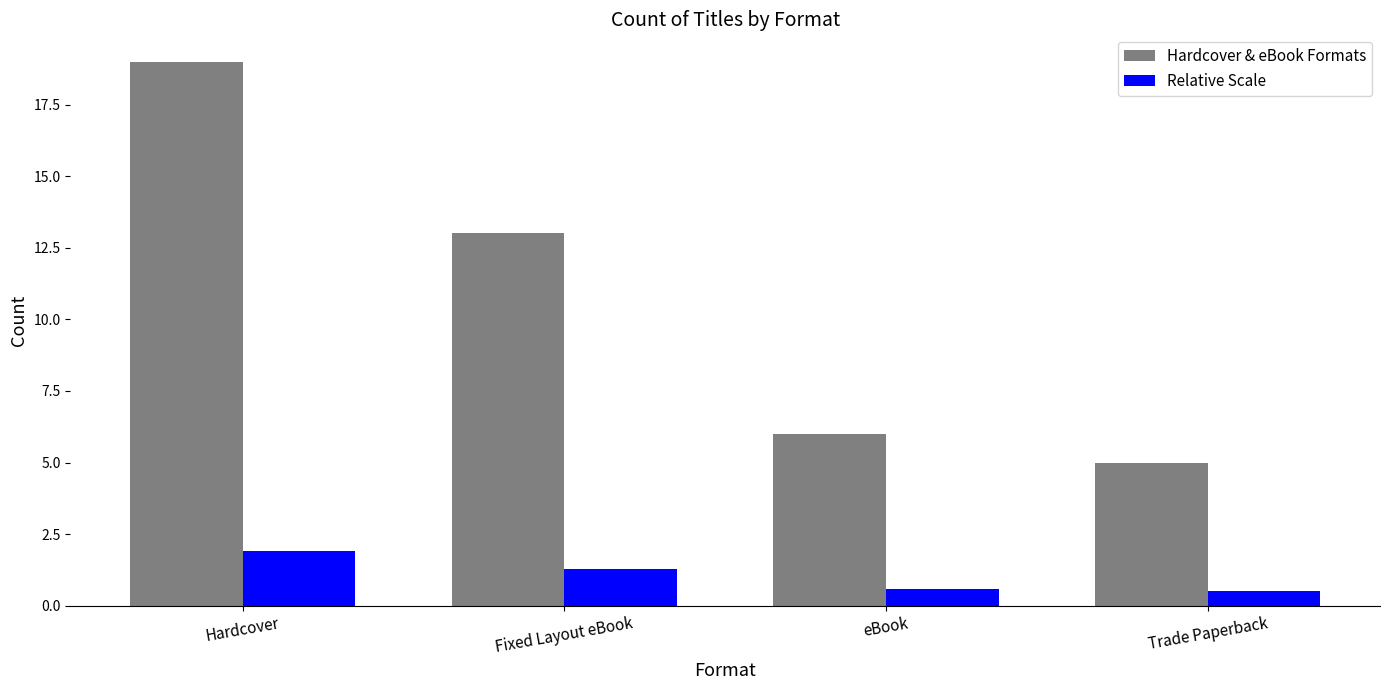

The value of Hardcover & eBook Formats at eBook is 10.1. True or false?

False